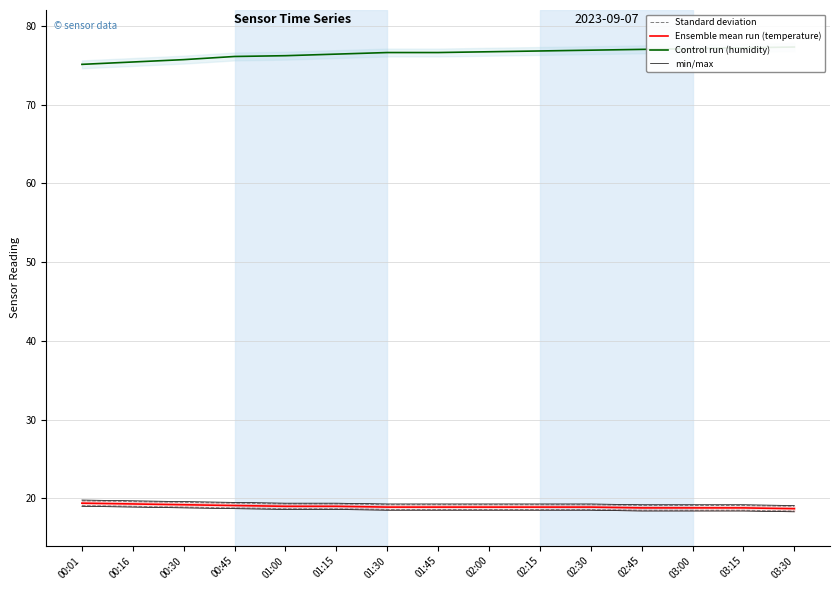

What is the difference between the highest and lowest values at 01:45?

58.1